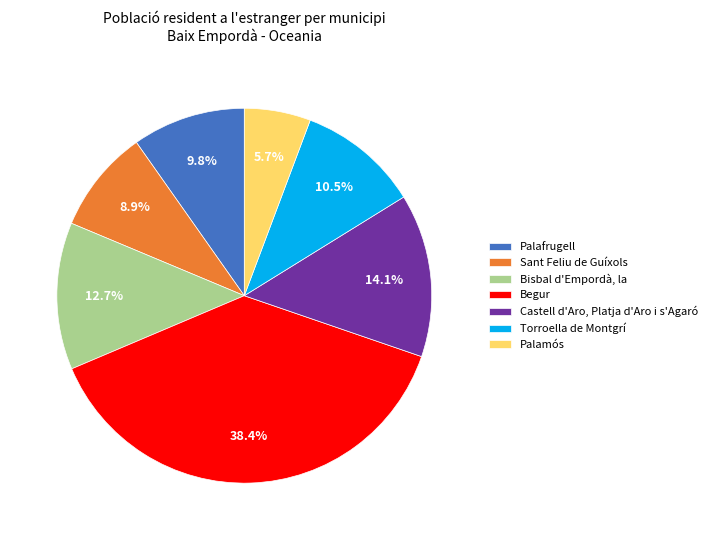

Which has a higher value, Sant Feliu de Guíxols or Palamós?

Sant Feliu de Guíxols